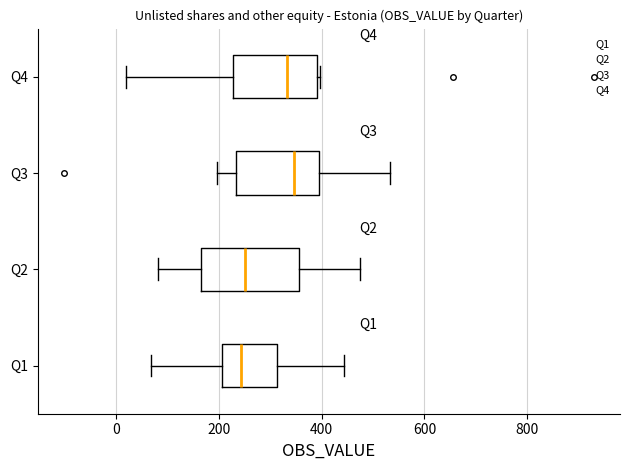

Reading bottom to top, transcribe this box plot: for each box, give where its median line is, the range the box spans, and where its two whiskers end, as read against the x-axis. The values are not printed on the chart, so give them approximately, as read against the axis.

Q1: median 240, box 200 to 320, whiskers 60 to 440
Q2: median 260, box 160 to 360, whiskers 80 to 480
Q3: median 340, box 240 to 400, whiskers 200 to 540
Q4: median 340, box 220 to 400, whiskers 20 to 400